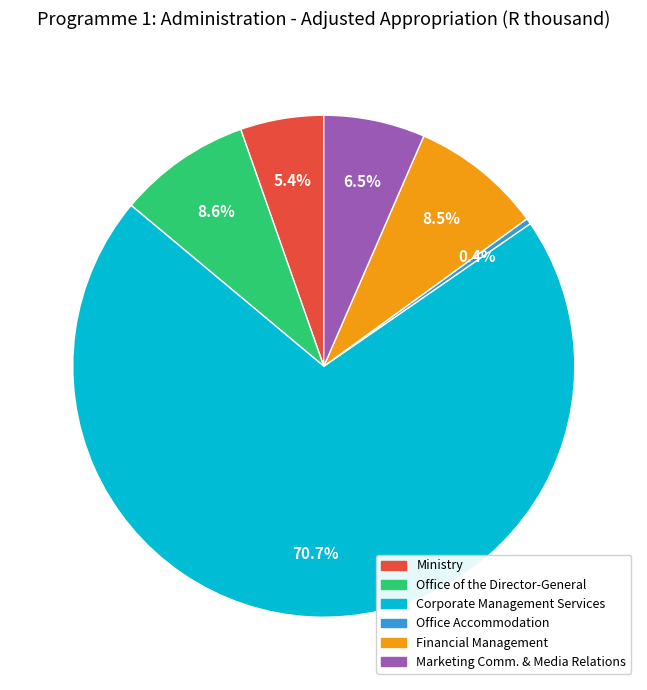

Is there a majority slice in this chart?

Yes